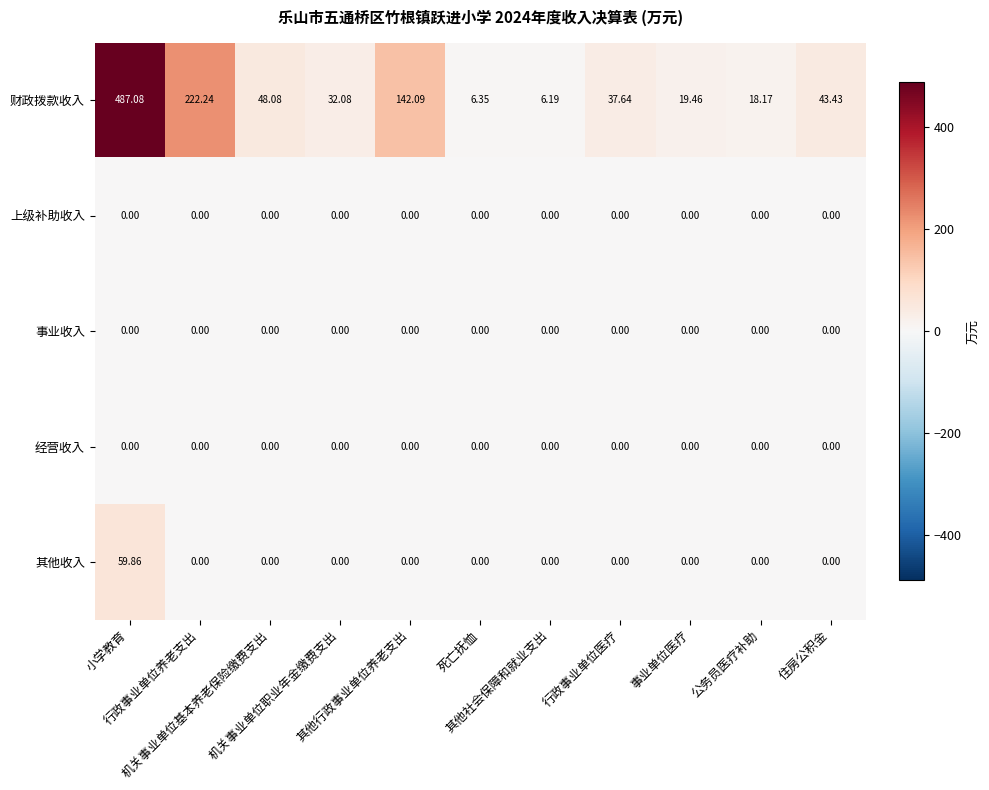

Which series has the largest total across all categories?

财政拨款收入